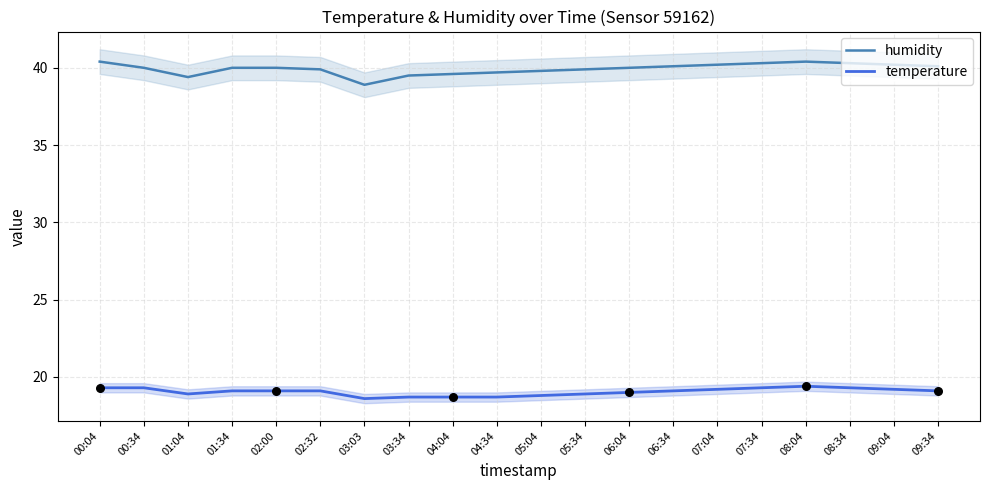

What are all the series names shown in the legend?

humidity, temperature